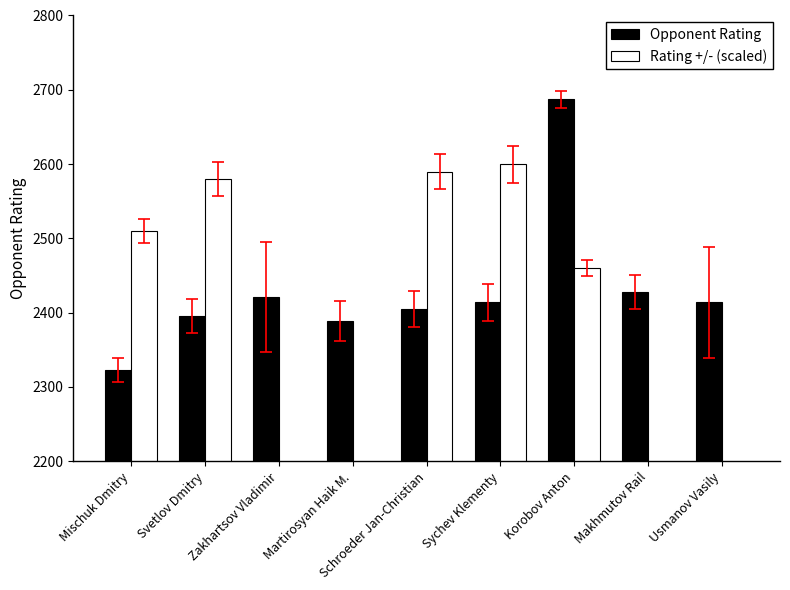

Does the chart contain stacked bars?

No